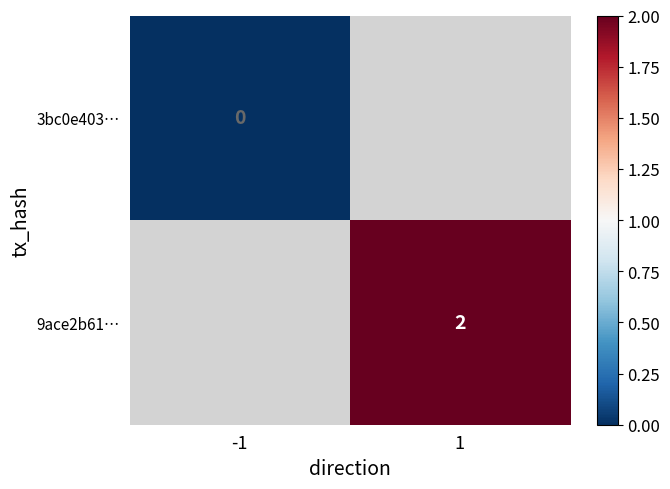

True or false: 9ace2b61… has a value of 3 at 1.

False